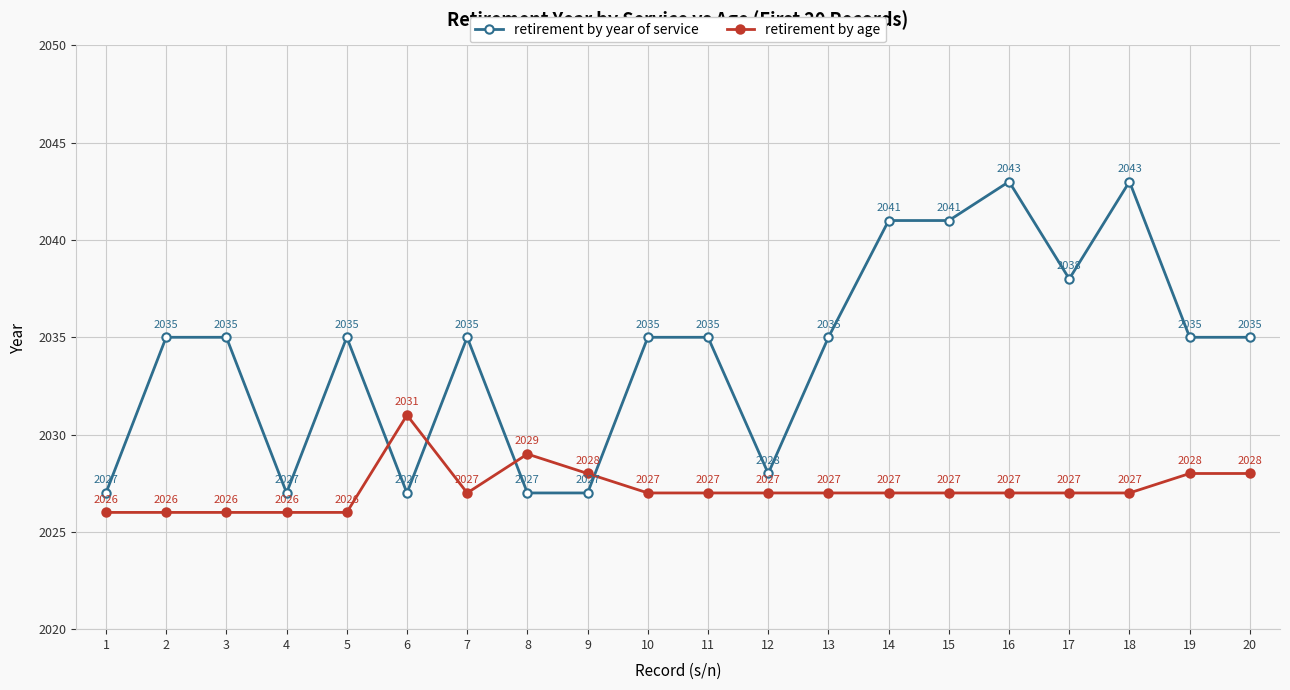

True or false: retirement by age and retirement by year of service cross at least once.

True